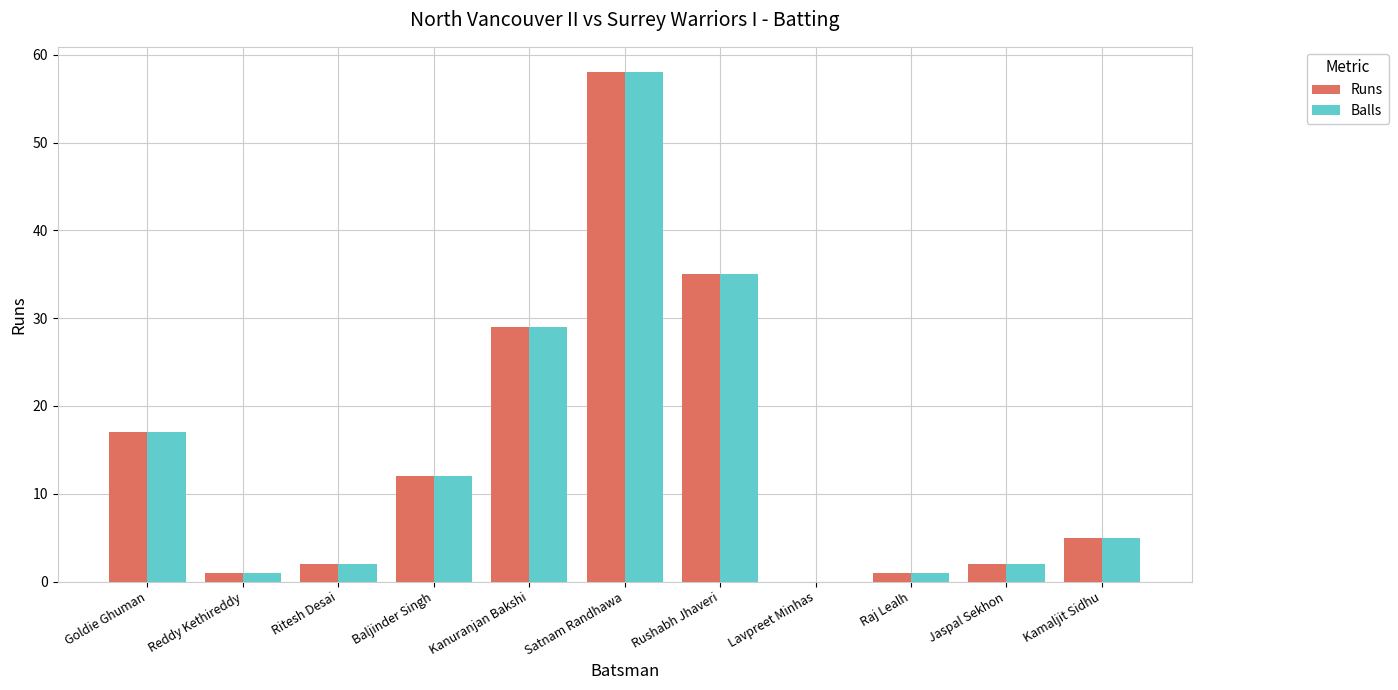

What is the average value of the Balls series?

15